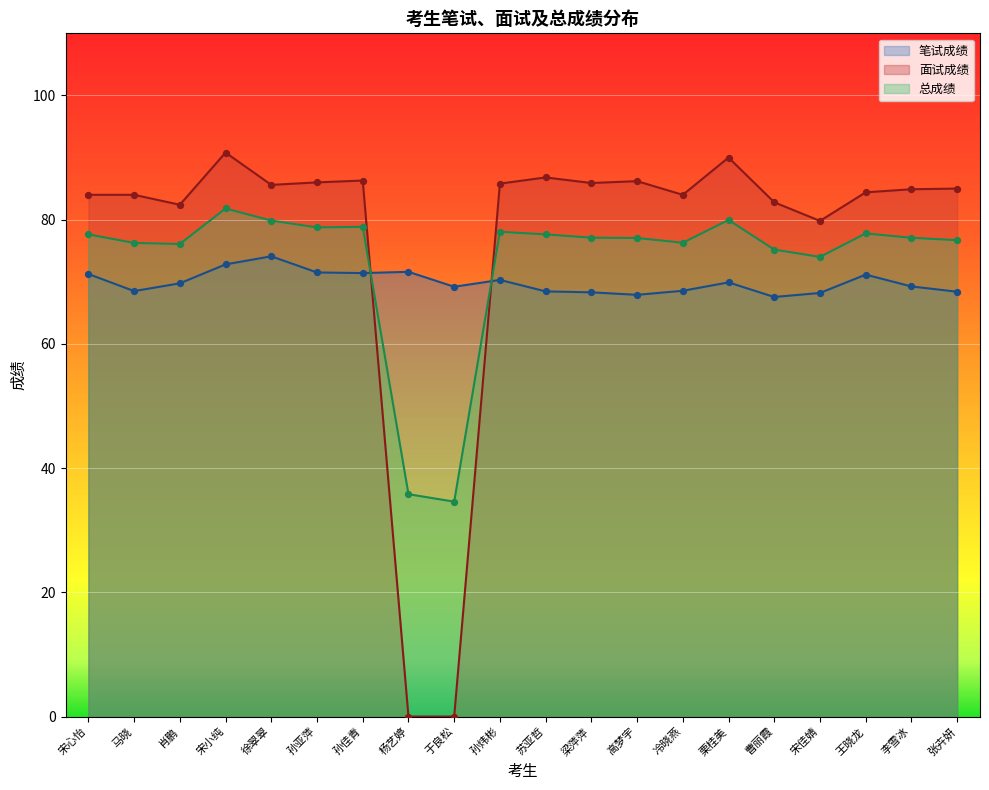

Is the value of 面试成绩 at 曹丽霞 greater than the value of 笔试成绩 at 冷晓燕?

Yes